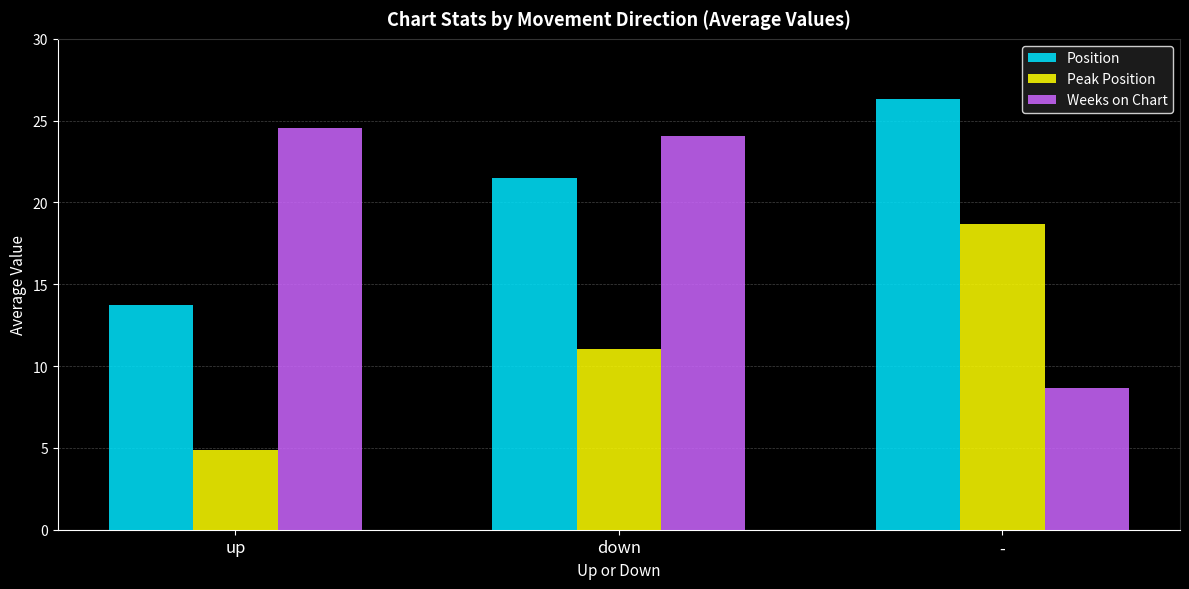

Reading left to right, extract all data points from this chart.

Position: up=13.7	down=21.5	-=26.3
Peak Position: up=4.9	down=11.0	-=18.7
Weeks on Chart: up=24.6	down=24.0	-=8.7